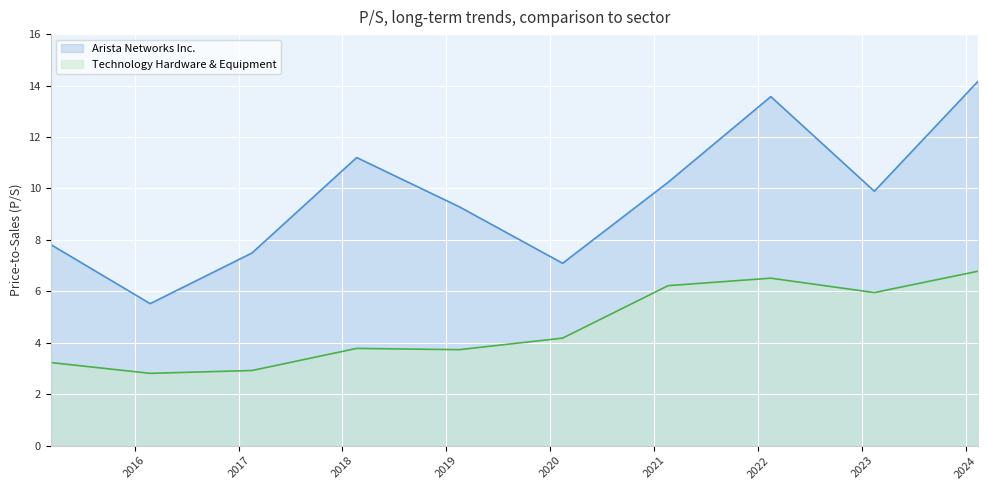

What is the sum of the Technology Hardware & Equipment values at 2023-02-14 and 2018-02-20?

9.7